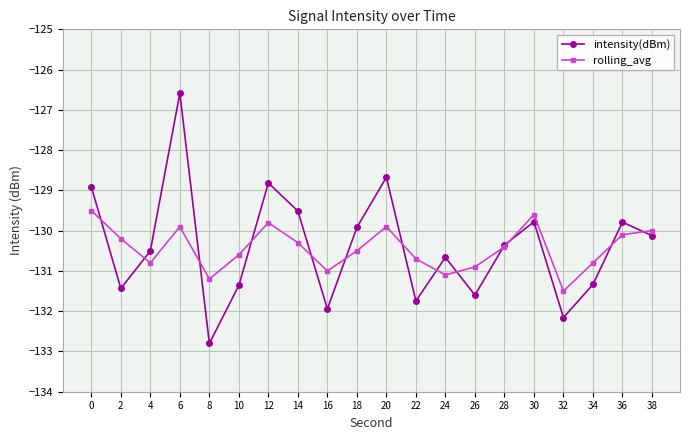

What is the total value across all series at 14?

-259.8